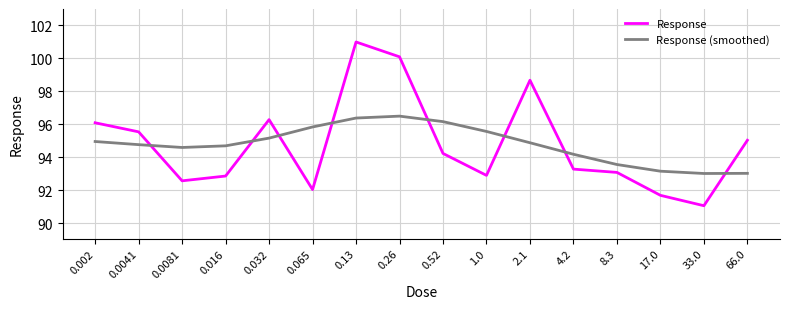

Where does the Response series first go above 94?

0.002